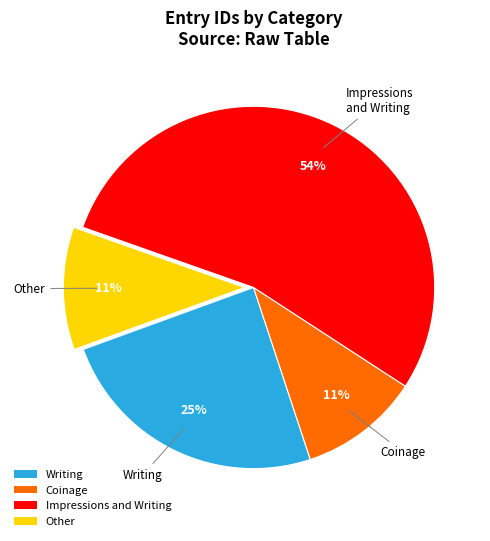

To the nearest percent, what is the difference between the largest and smallest slice percentages?

43%